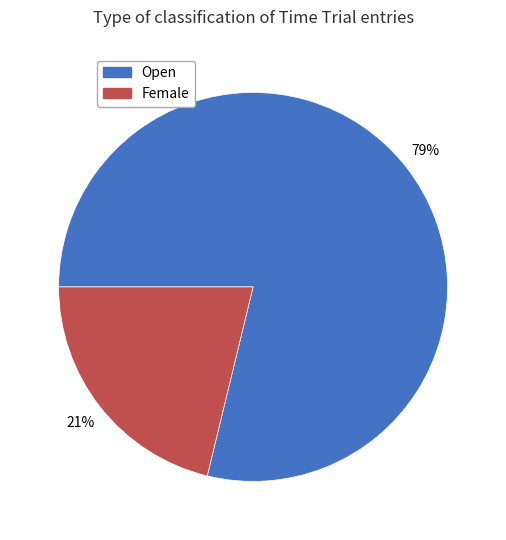

Which slice is the largest?

Open